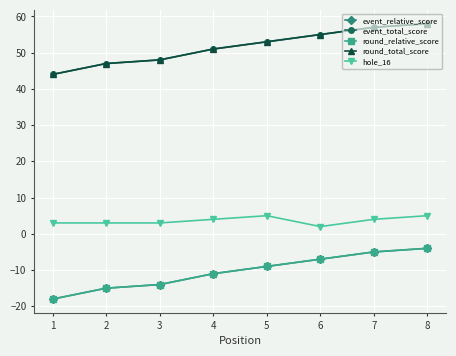

Is this an area chart (filled region under the line)?

No